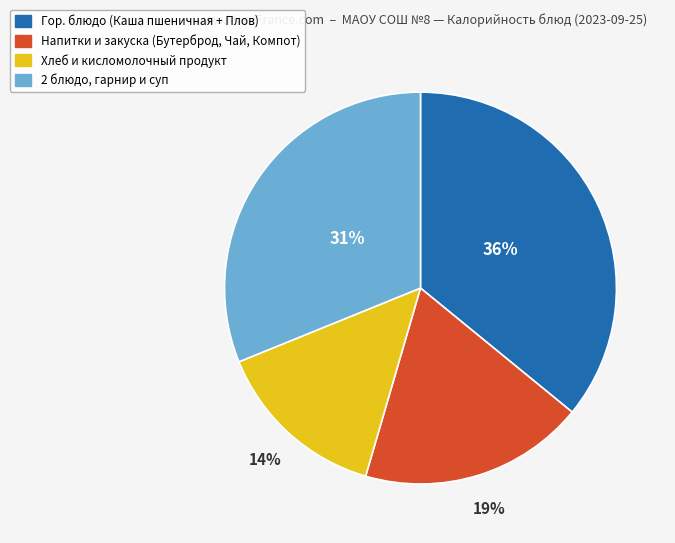

To the nearest percent, what is the difference between the largest and smallest slice percentages?

22%